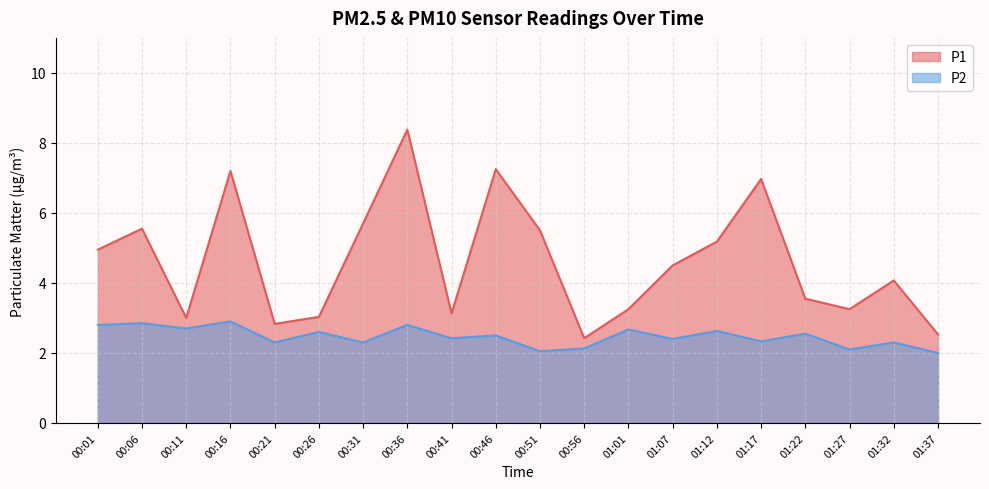

Is it true that P1 equals 4.5 at 01:07?

True